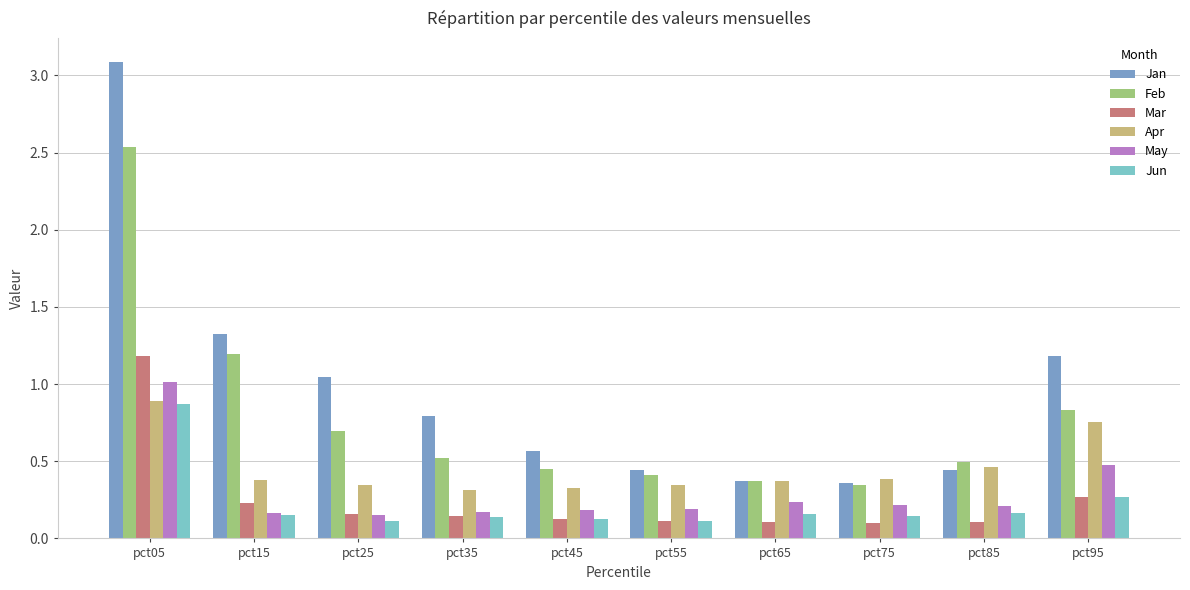

At which category is the sum across all series the highest?

pct05